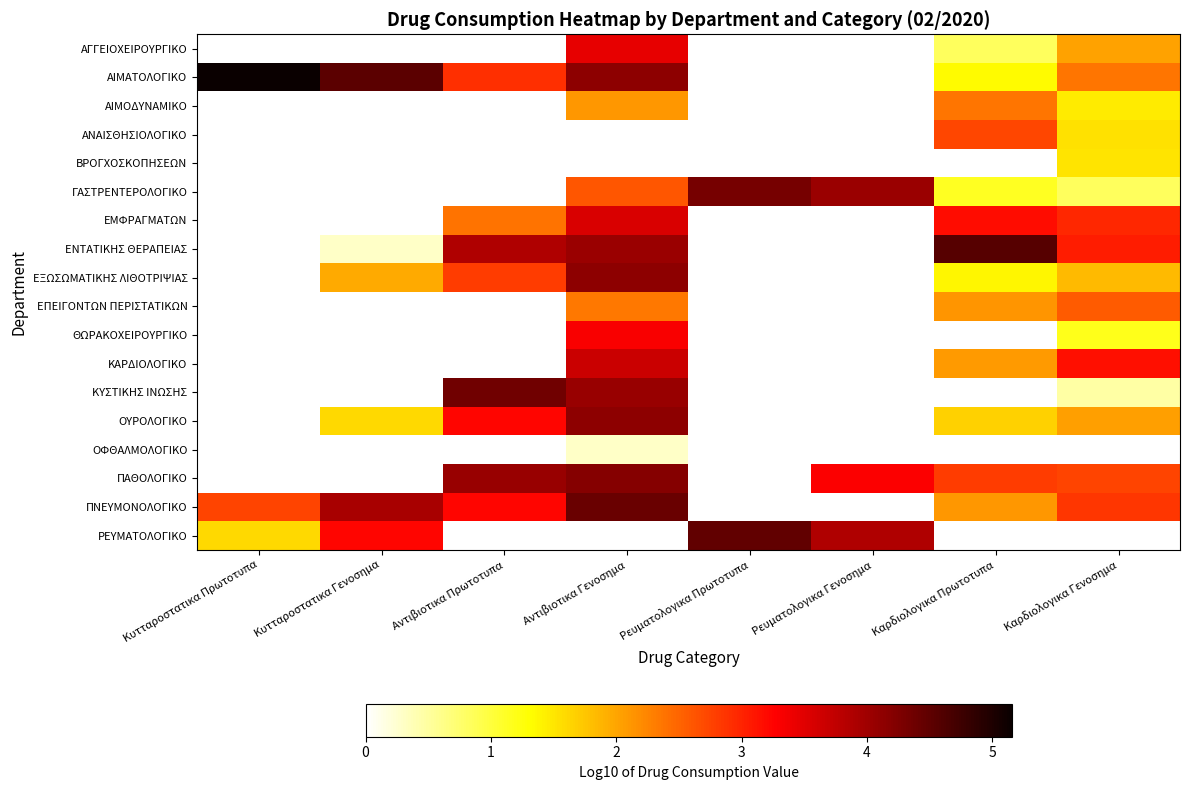

What is the greatest value displayed?

5.2